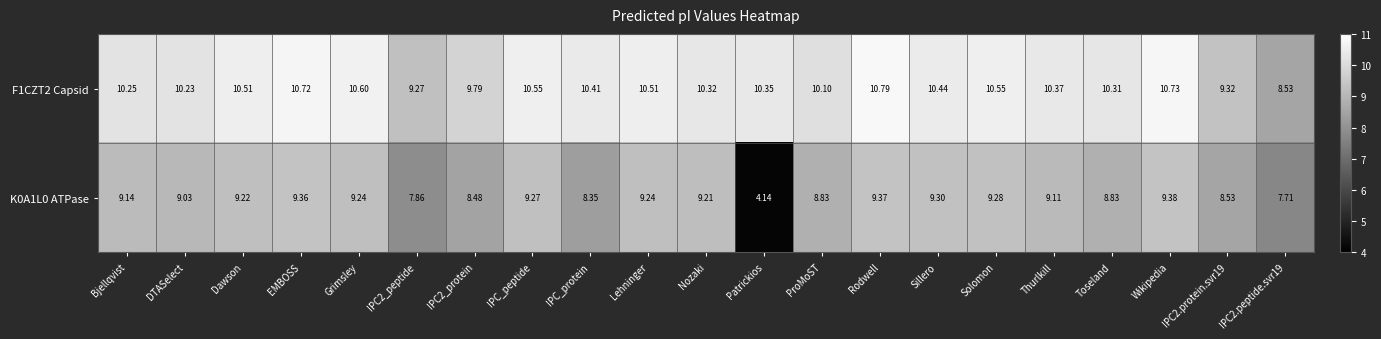

At which label does F1CZT2 Capsid reach its peak?

Rodwell